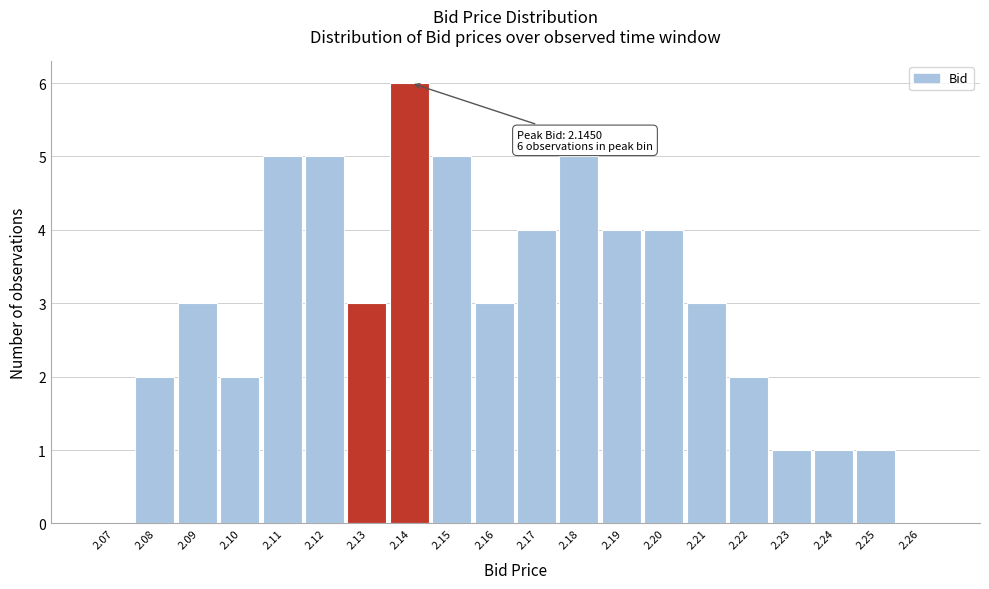

Reading left to right, transcribe all the data shown in this chart.

2.07=0	2.08=2	2.09=3	2.10=2	2.11=5	2.12=5	2.13=3	2.14=6	2.15=5	2.16=3	2.17=4	2.18=5	2.19=4	2.20=4	2.21=3	2.22=2	2.23=1	2.24=1	2.25=1	2.26=0